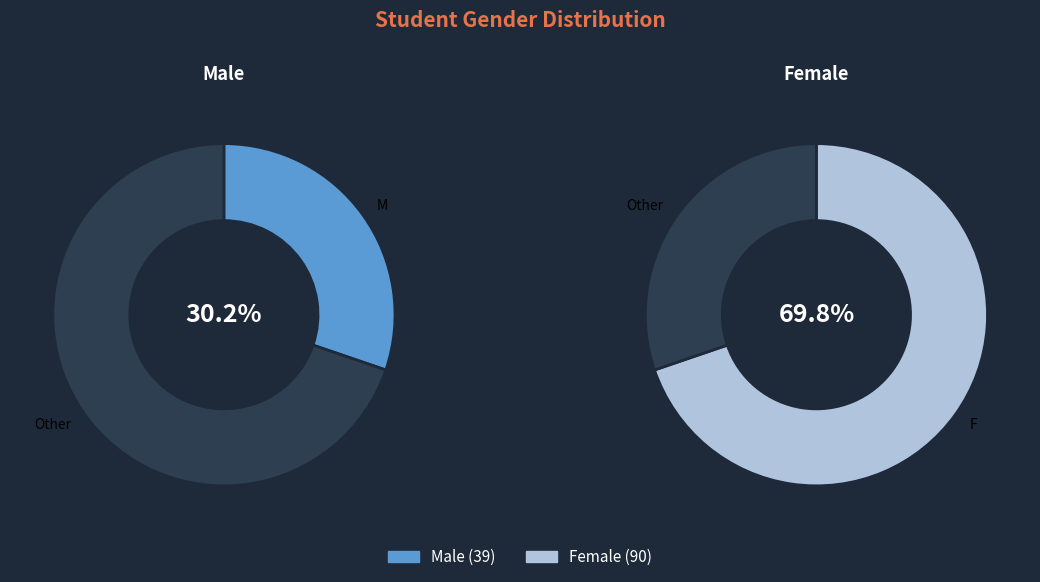

Is there a majority slice in this chart?

Yes